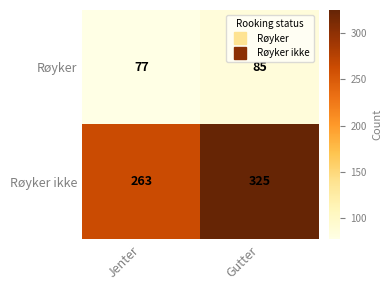

What is the difference between the highest and lowest values at Gutter?

240